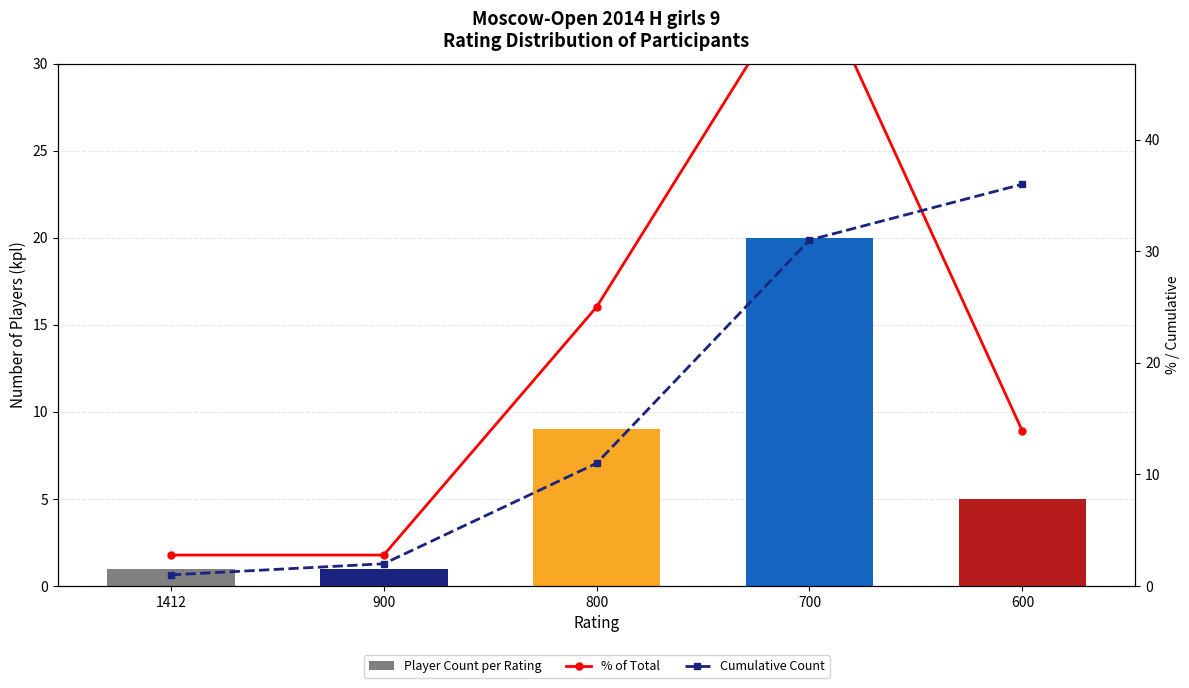

Reading left to right, list all the values displayed in this chart.

Player Count per Rating: 1.0	1.0	9.0	20.0	5.0
% of Total: 2.8	2.8	25.0	55.6	13.9
Cumulative Count: 1.0	2.0	11.0	31.0	36.0